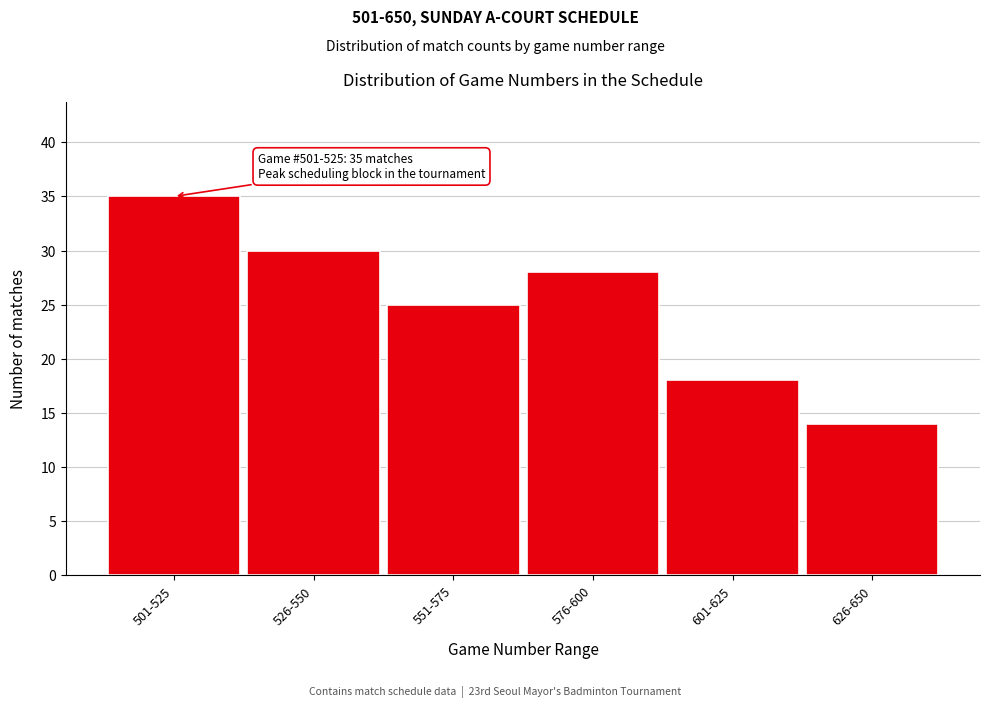

Reading right to left, transcribe all the data shown in this chart.

626-650=14	601-625=18	576-600=28	551-575=25	526-550=30	501-525=35